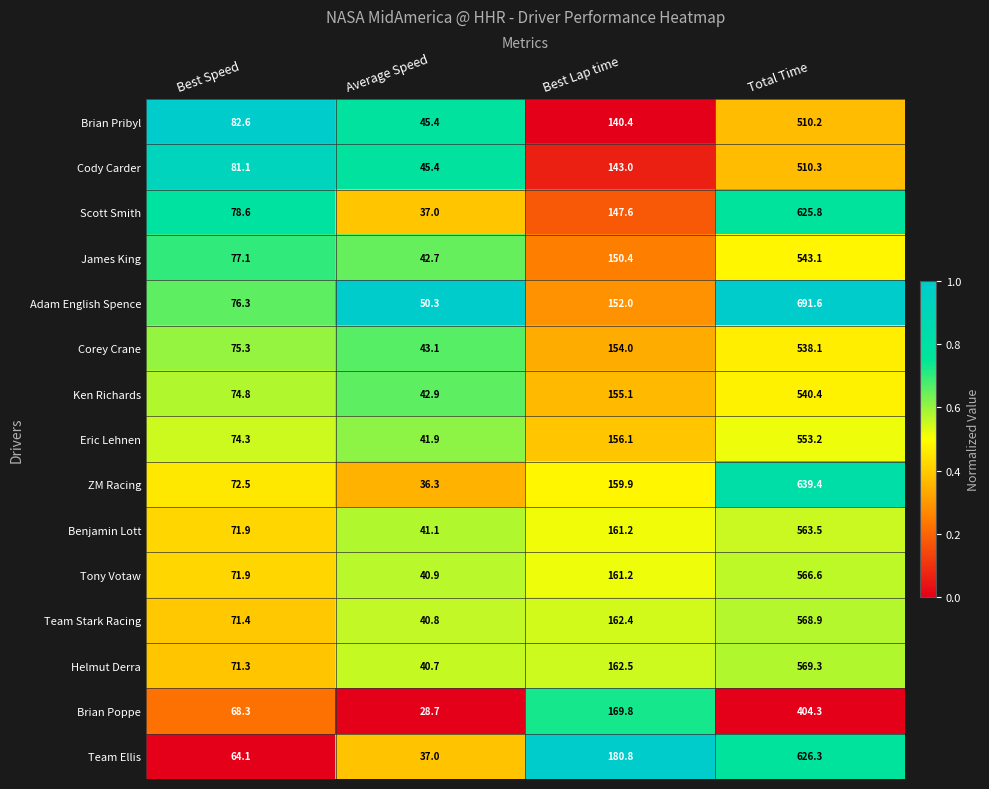

How many distinct data groups are displayed?

15